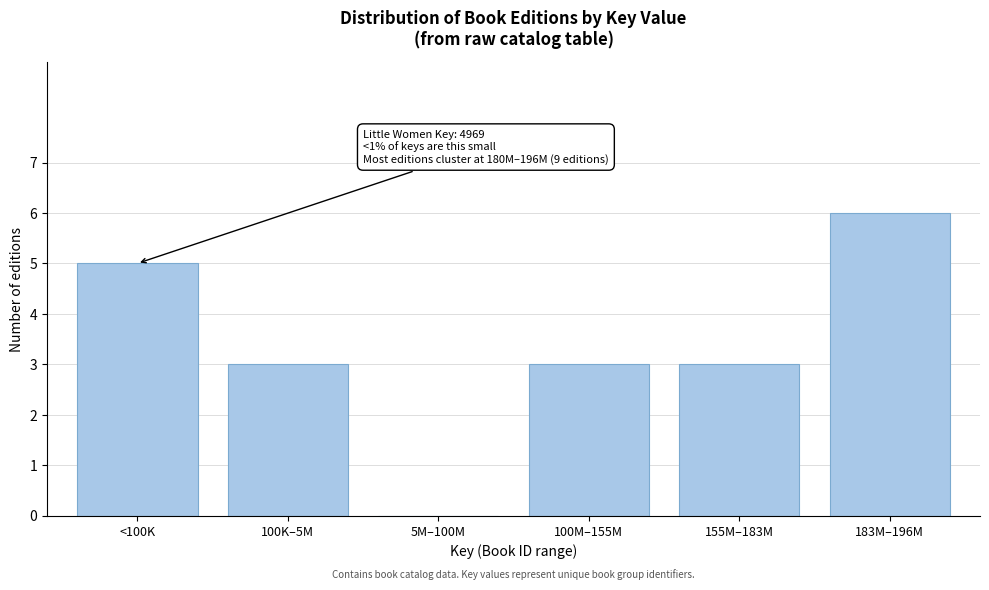

Reading left to right, what are all the values shown in this chart?

<100K=5	100K–5M=3	5M–100M=0	100M–155M=3	155M–183M=3	183M–196M=6